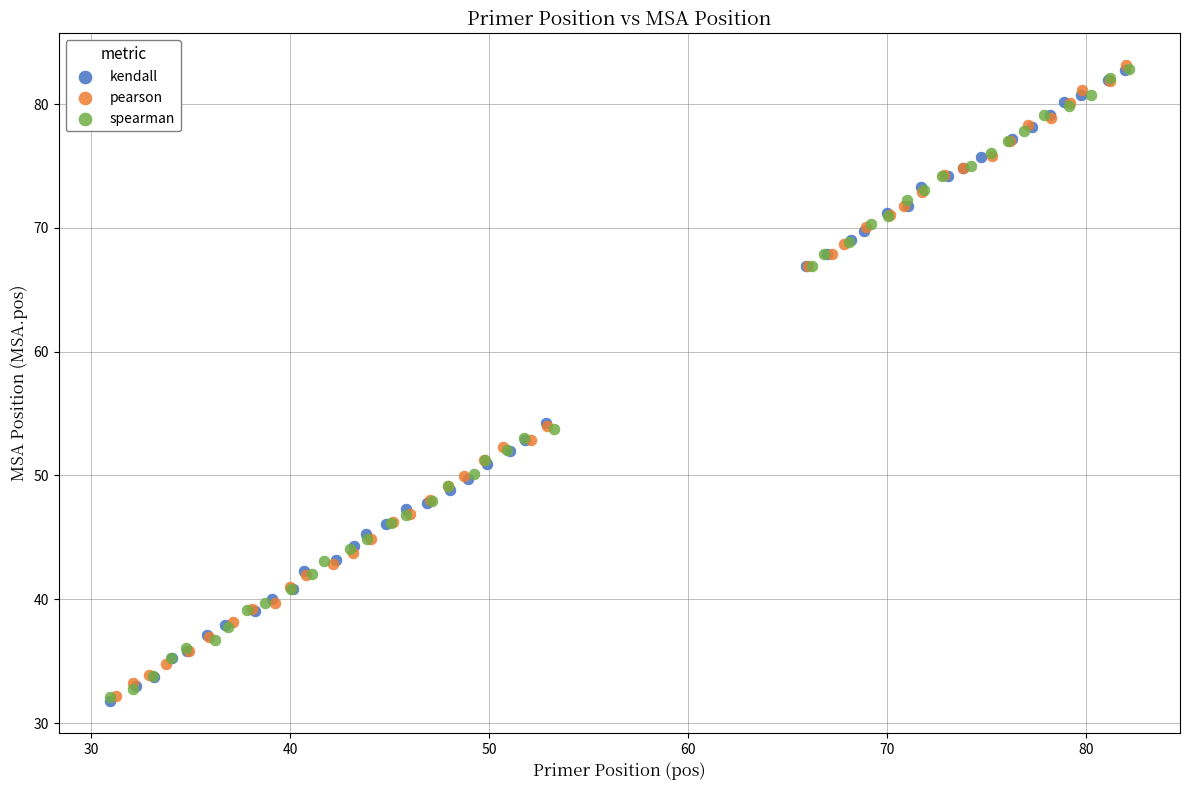

Which series has the widest spread of Y values?

kendall